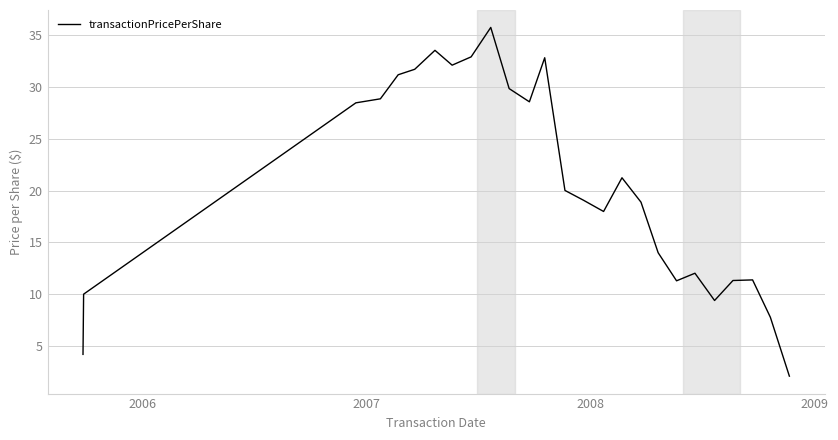

What is the difference between the maximum and minimum values?

33.7